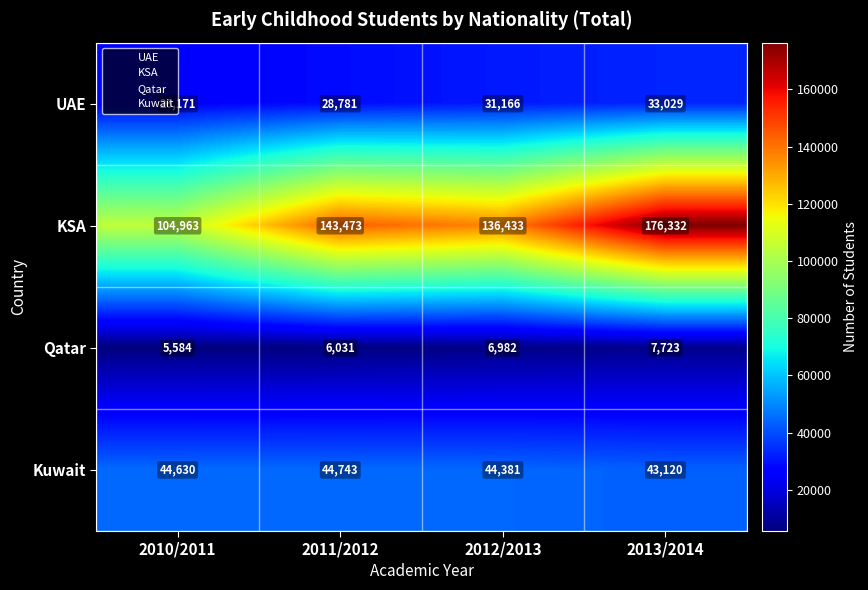

Which series changed the most between 2011/2012 and 2013/2014?

KSA